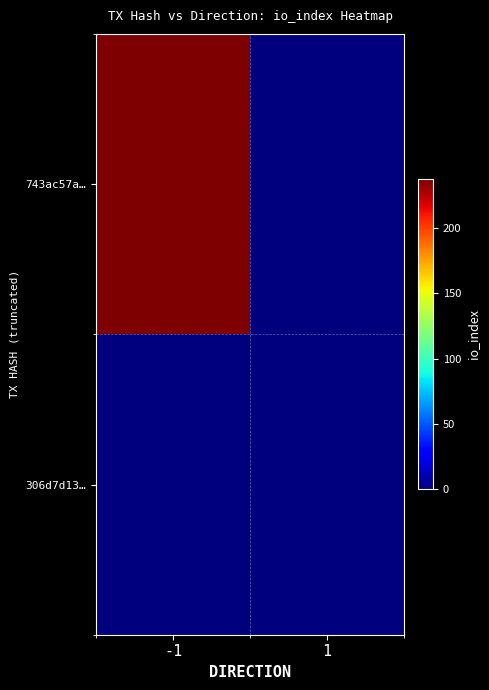

Reading left to right, what are all the values shown in this chart?

743ac57a…: -1=237	1=0
306d7d13…: -1=0	1=0